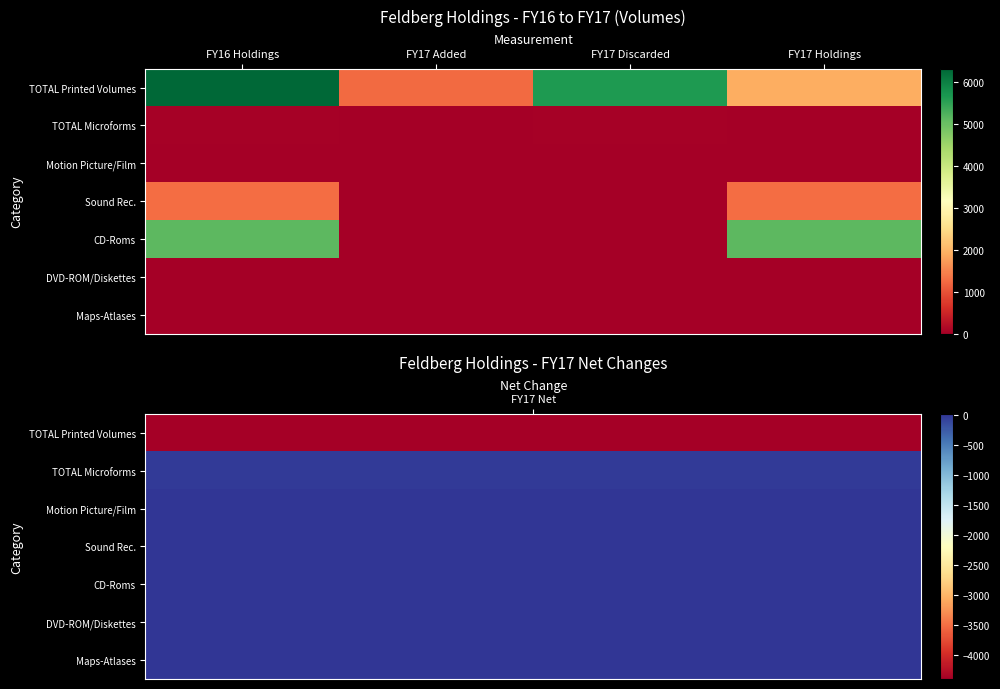

Between FY17 Added and FY17 Discarded, which is larger?

FY17 Discarded